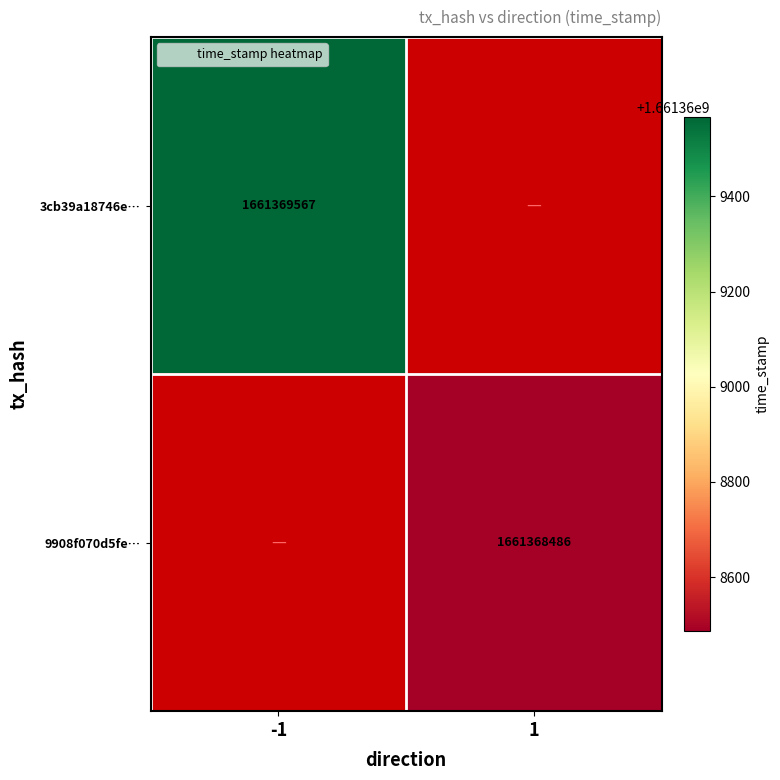

The 9908f070d5fe3d14bd0b43c62a4f3ed23c7f65d series shows 1661368486 at 1. True or false?

True